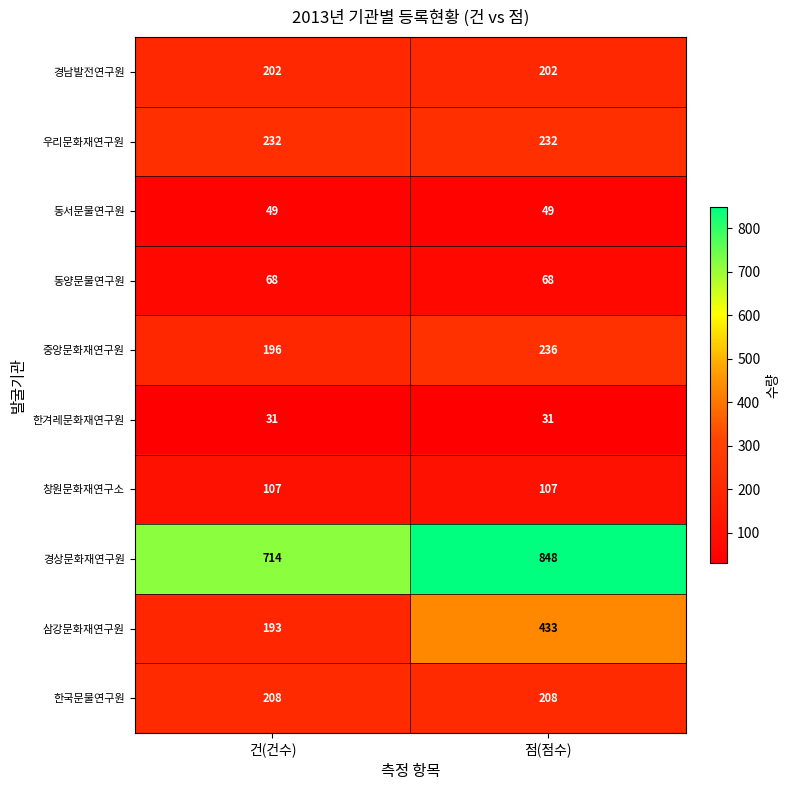

Which series has the largest total across all categories?

경상문화재연구원